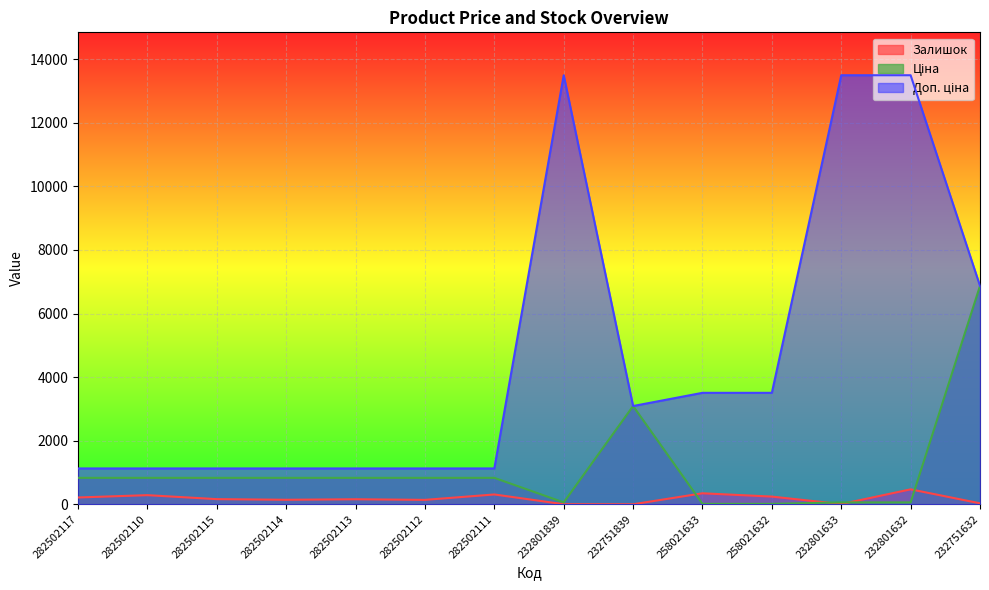

How many lines are shown in the chart?

3